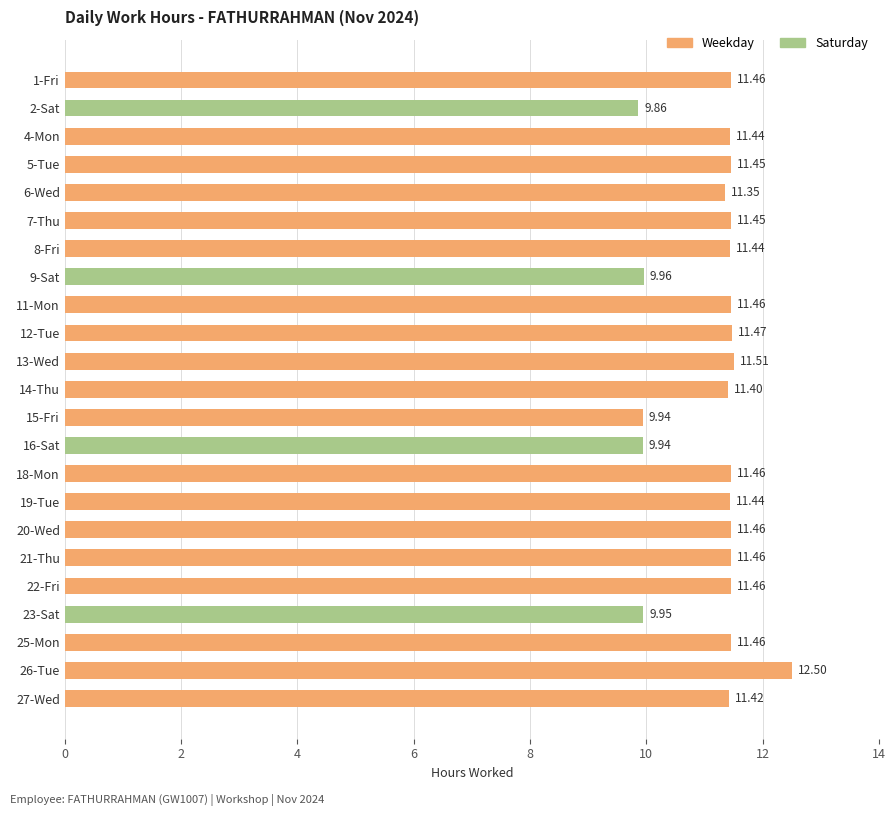

What is the average value?

11.2